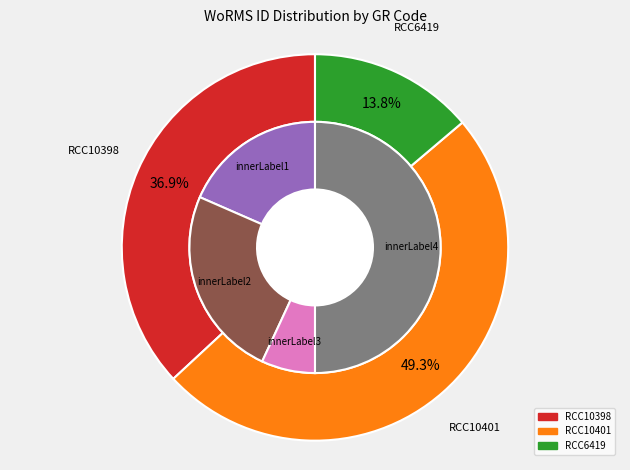

True or false: RCC6419 accounts for 1% of the total.

False